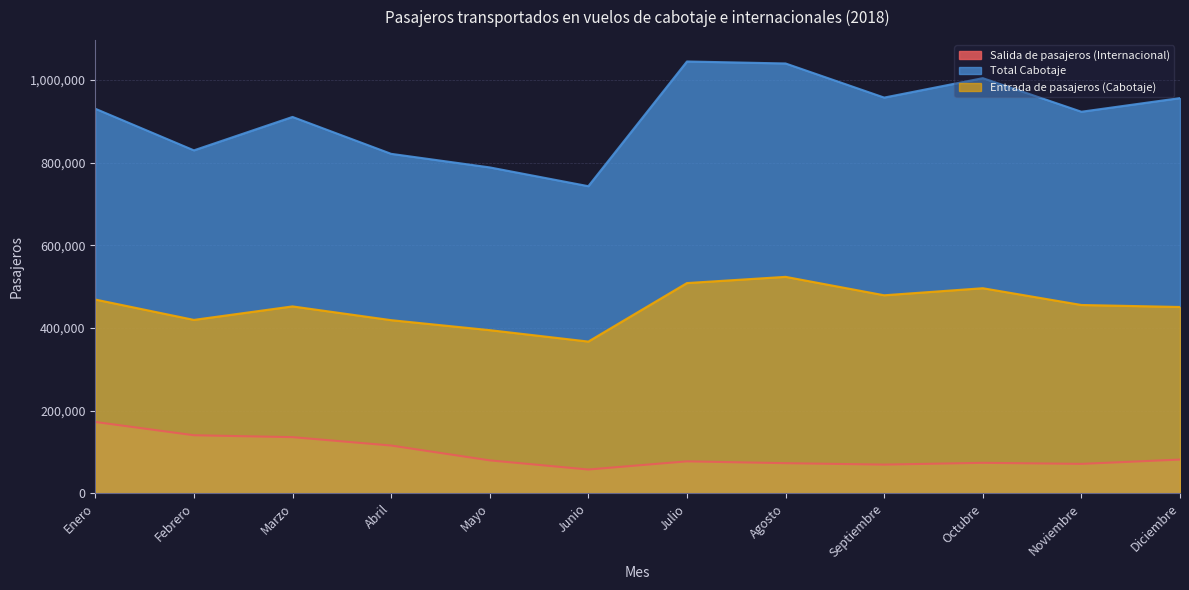

List the series in order of their overall mean, lowest first.

Salida de pasajeros (Internacional), Entrada de pasajeros (Cabotaje), Total Cabotaje